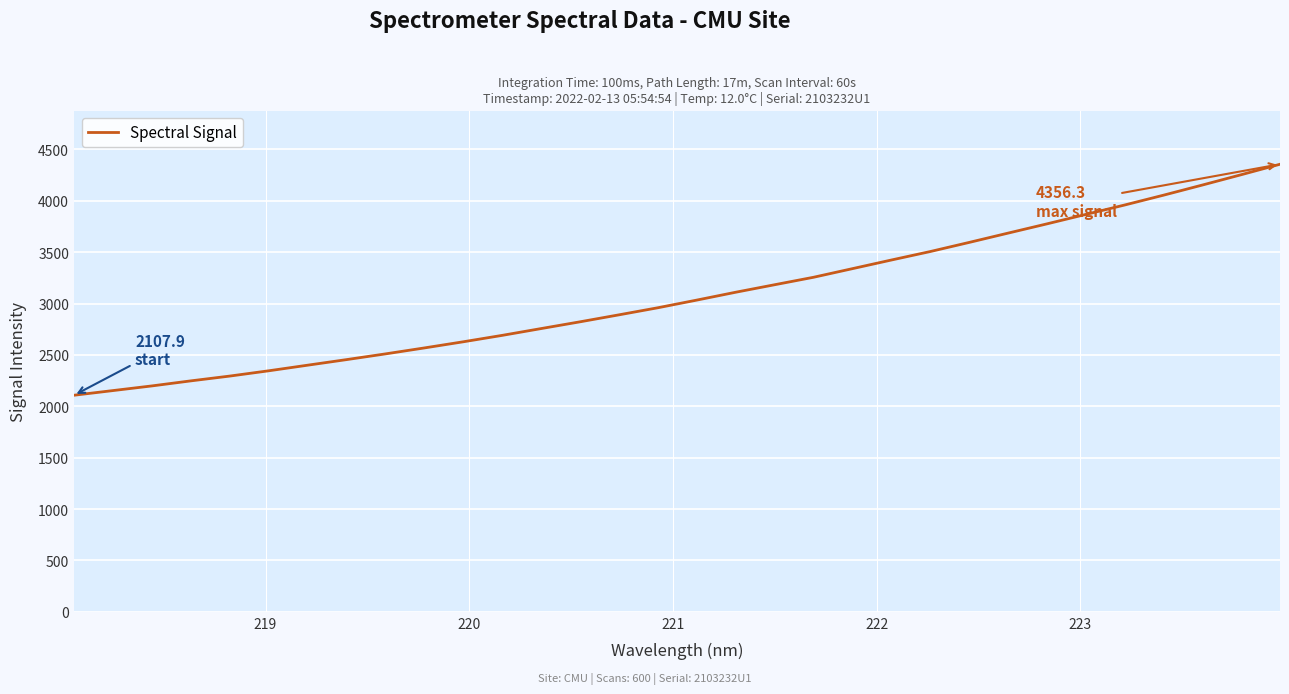

What is the difference between the maximum and minimum values?

2248.4